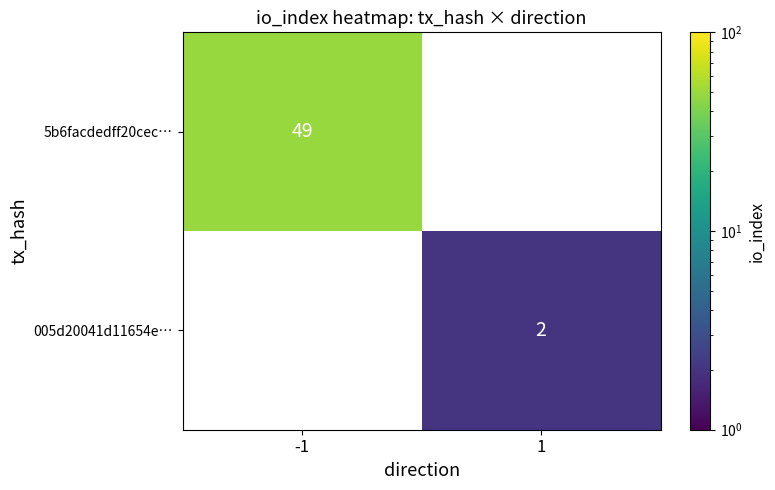

The 5b6facdedff20cec… series shows 71 at -1. True or false?

False